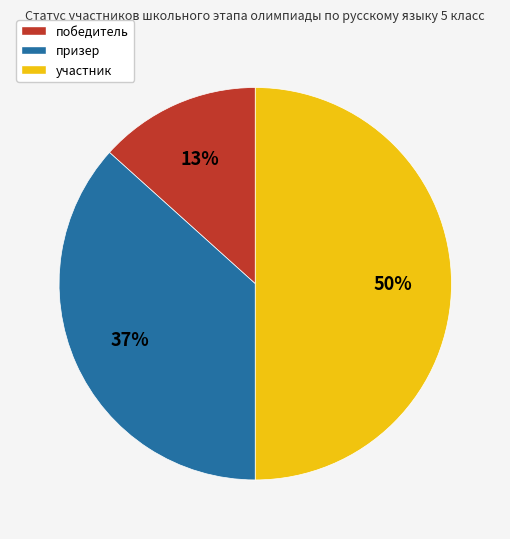

To the nearest percent, what percentage of the pie is победитель?

13%